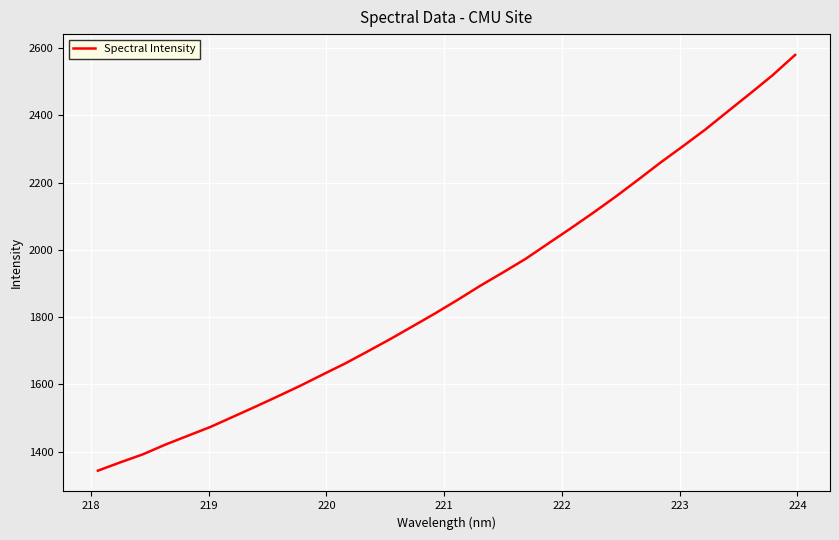

What is the minimum value shown in the chart?

1343.6